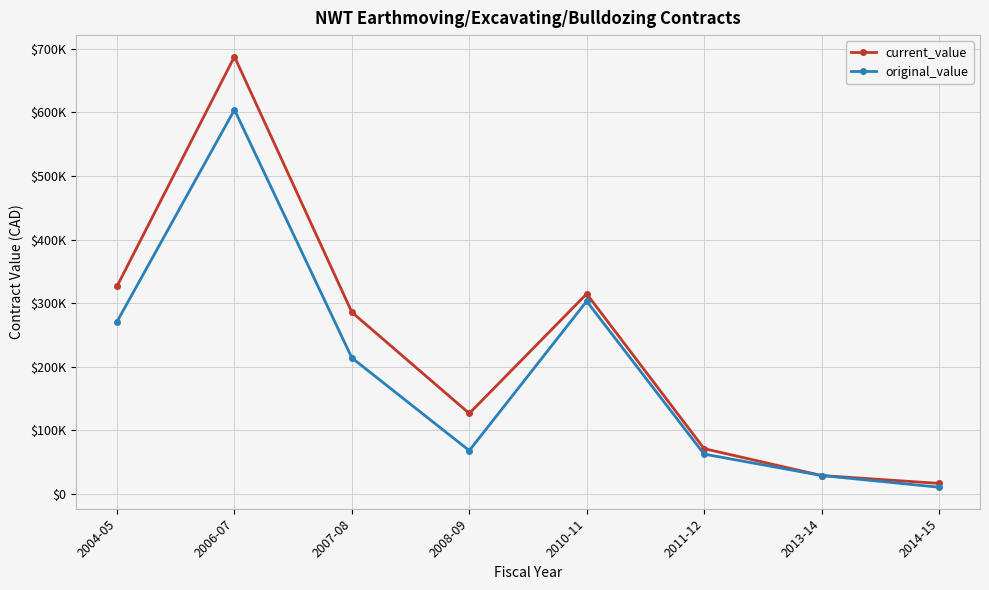

Between 2008-09 and 2013-14, which series saw the biggest shift?

current_value